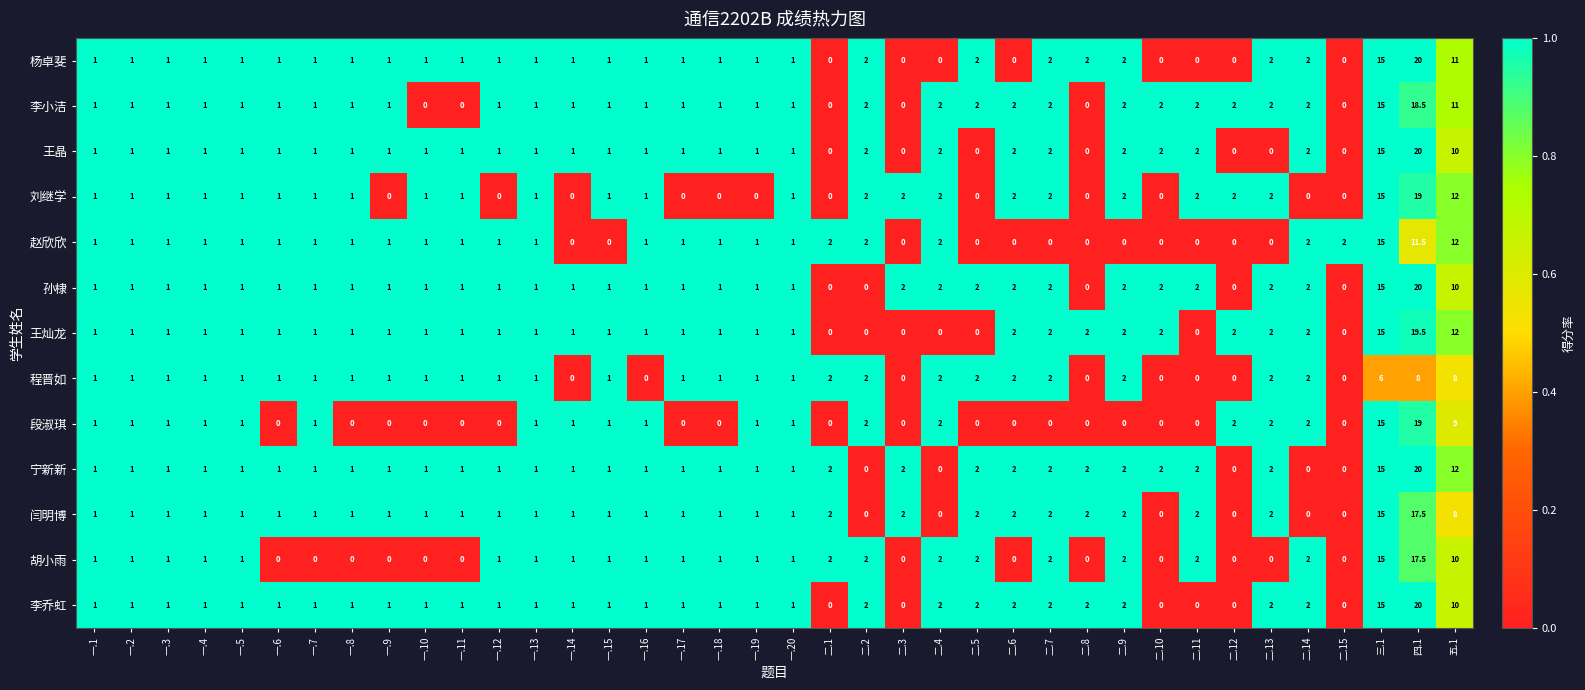

Which label corresponds to the largest value in the chart?

四.1